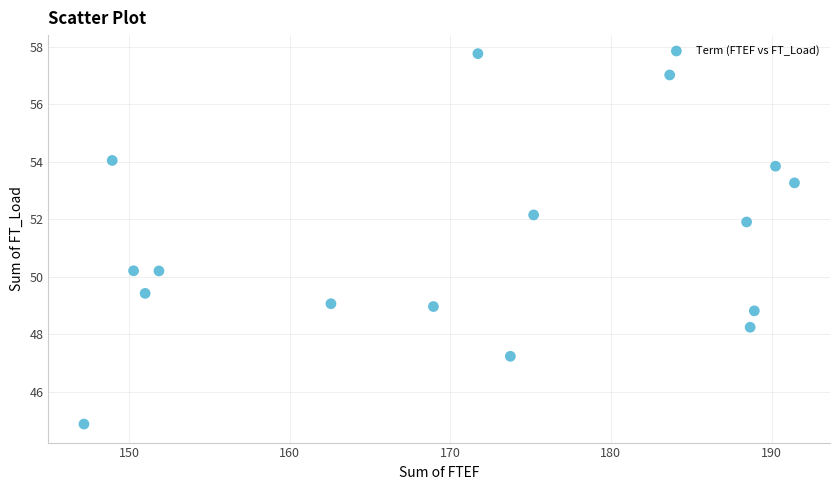

What is the range of Y values (max minus min)?

12.9